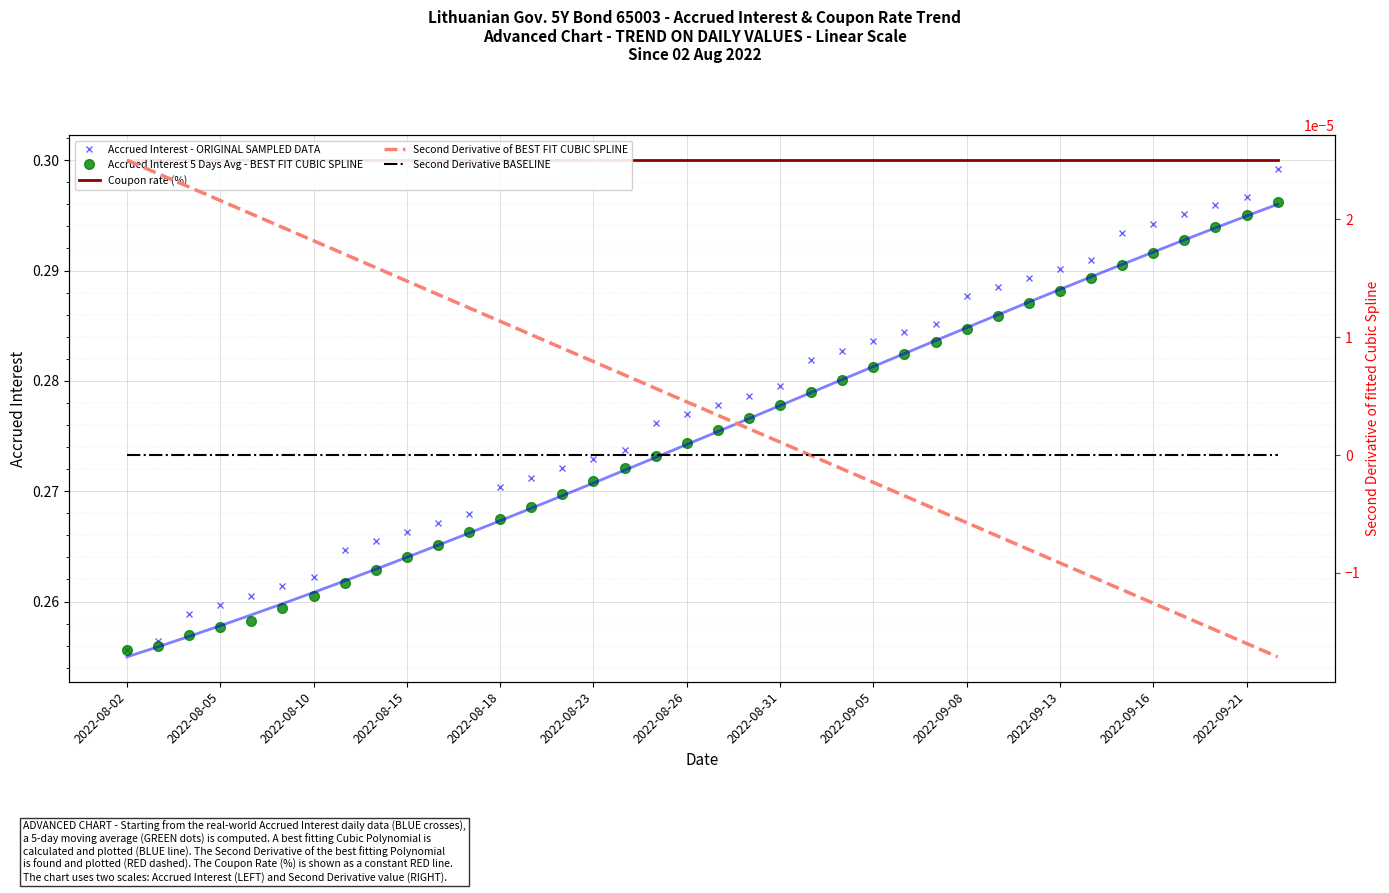

Reading left to right, what are all the values shown in this chart?

2022-08-02=0.3	2022-08-03=0.3	2022-08-04=0.3	2022-08-05=0.3	2022-08-08=0.3	2022-08-09=0.3	2022-08-10=0.3	2022-08-11=0.3	2022-08-12=0.3	2022-08-15=0.3	2022-08-16=0.3	2022-08-17=0.3	2022-08-18=0.3	2022-08-19=0.3	2022-08-22=0.3	2022-08-23=0.3	2022-08-24=0.3	2022-08-25=0.3	2022-08-26=0.3	2022-08-29=0.3	2022-08-30=0.3	2022-08-31=0.3	2022-09-01=0.3	2022-09-02=0.3	2022-09-05=0.3	2022-09-06=0.3	2022-09-07=0.3	2022-09-08=0.3	2022-09-09=0.3	2022-09-12=0.3	2022-09-13=0.3	2022-09-14=0.3	2022-09-15=0.3	2022-09-16=0.3	2022-09-19=0.3	2022-09-20=0.3	2022-09-21=0.3	2022-09-22=0.3